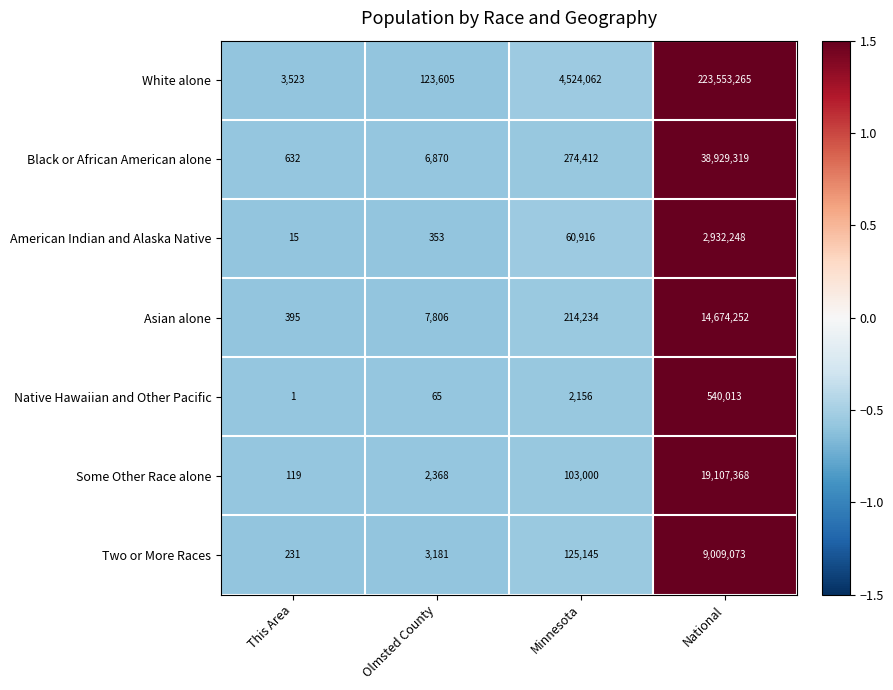

Rank the series by their maximum value, from lowest to highest.

Native Hawaiian and Other Pacific, American Indian and Alaska Native, Two or More Races, Asian alone, Some Other Race alone, Black or African American alone, White alone